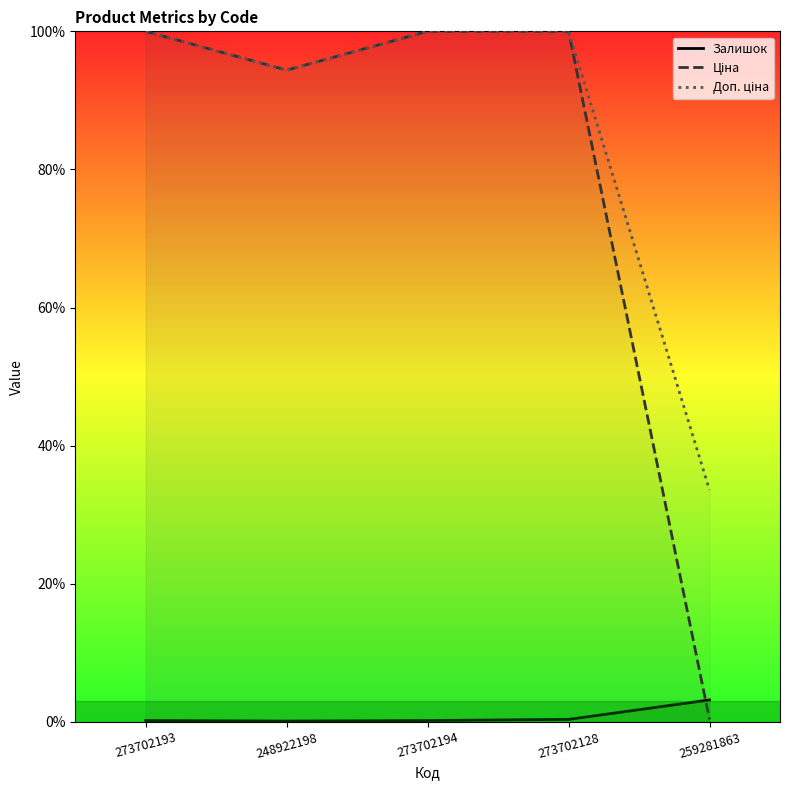

Does the chart display data point markers on the line(s)?

No